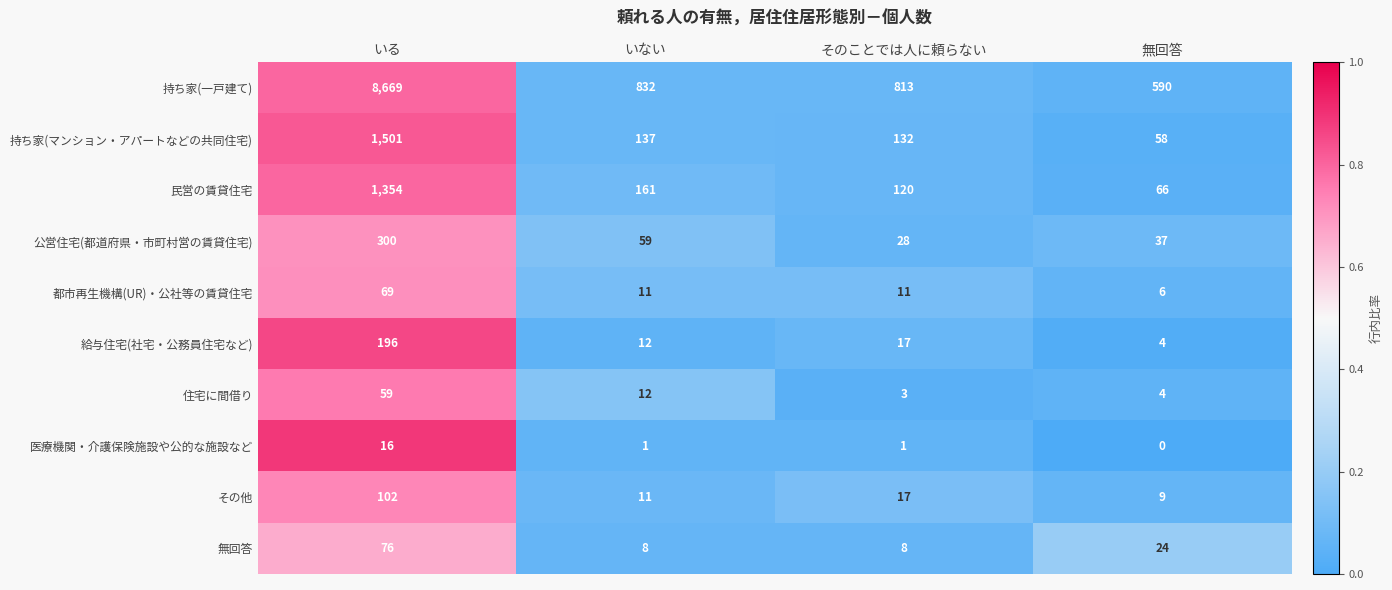

Rank the series at いる from highest to lowest value.

持ち家(一戸建て), 持ち家(マンション・アパートなどの共同住宅), 民営の賃貸住宅, 公営住宅(都道府県・市町村営の賃貸住宅), 給与住宅(社宅・公務員住宅など), その他, 無回答, 都市再生機構(UR)・公社等の賃貸住宅, 住宅に間借り, 医療機関・介護保険施設や公的な施設など